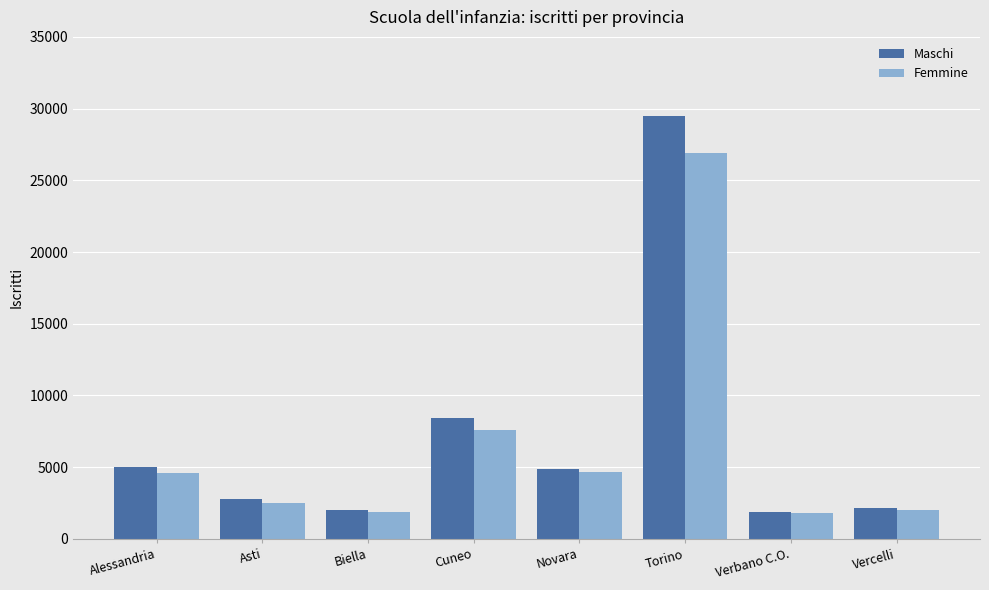

What is the difference between the highest and lowest values at Torino?

2576